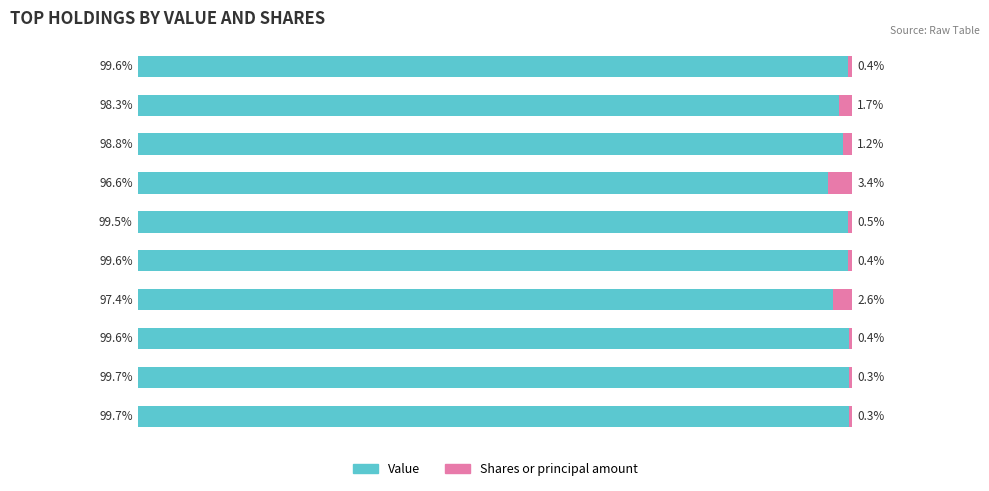

What are all the series names shown in the legend?

Value, Shares or principal amount